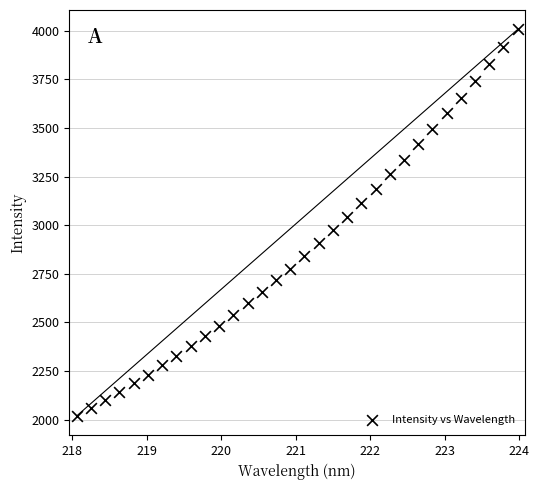

What is the range of X values (max minus min)?

5.9